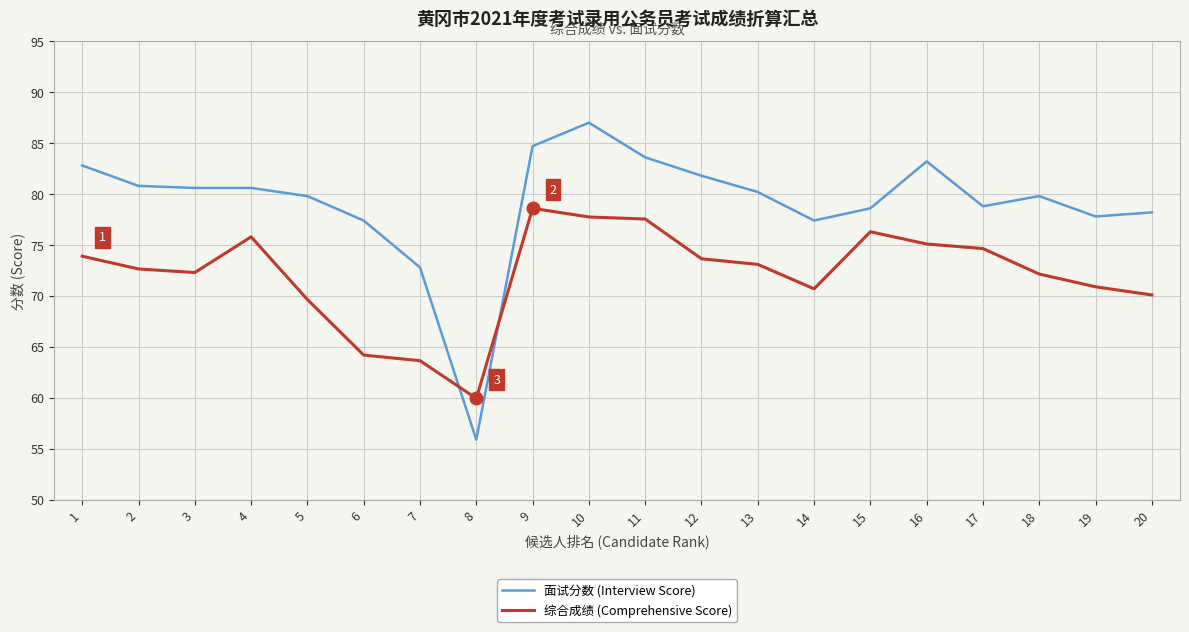

At which category does 综合成绩 (Comprehensive Score) reach its first local peak?

4